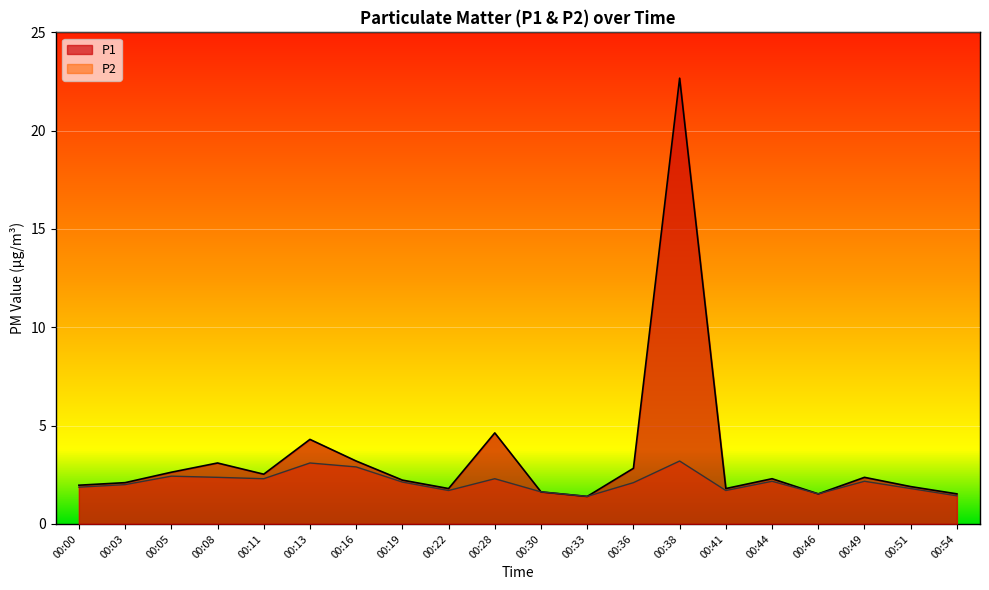

At how many categories does at least one series exceed 19?

1